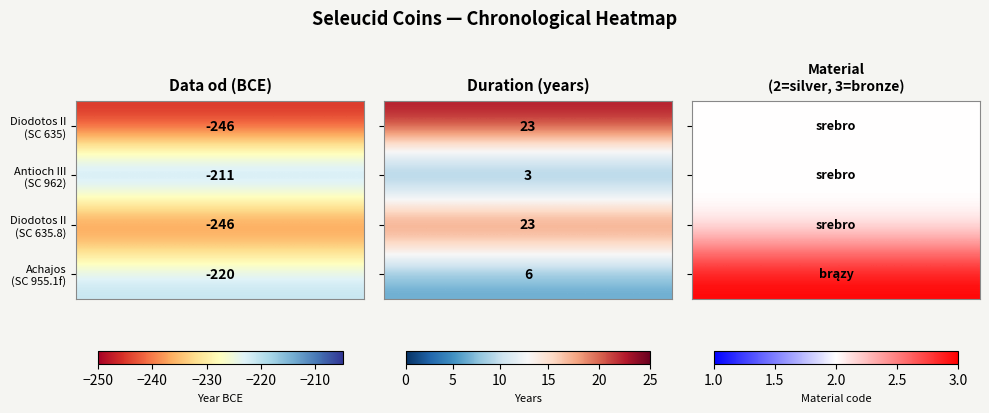

Rank the series by their maximum value, from lowest to highest.

Diodotos II (SC 635), Antioch III (SC 962), Diodotos II (SC 635.8), Achajos (SC 955.1f)